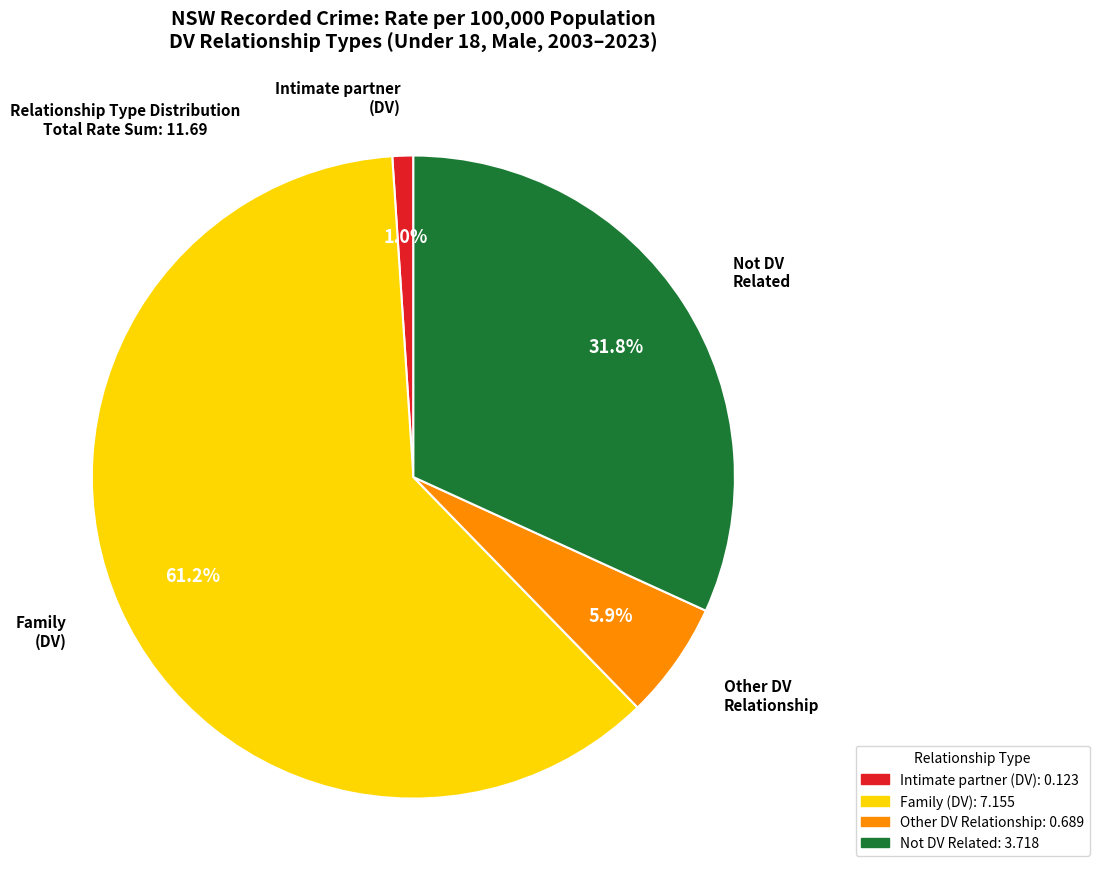

How much of the chart is everything except Not DV Related?

68.2%